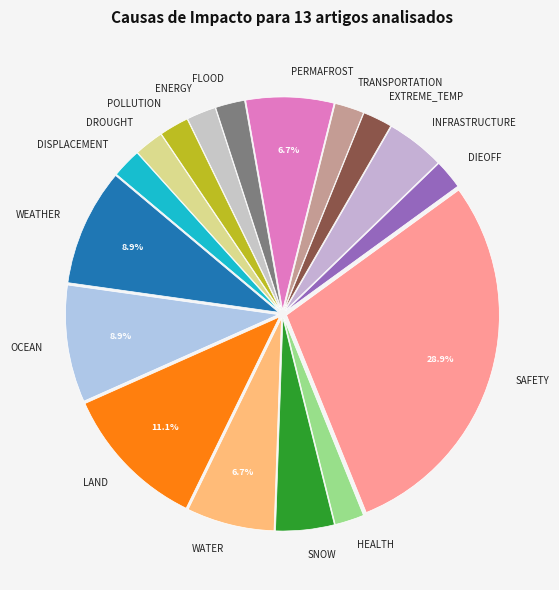

Approximately how many times larger is the value at TRANSPORTATION compared to INFRASTRUCTURE?

0.5